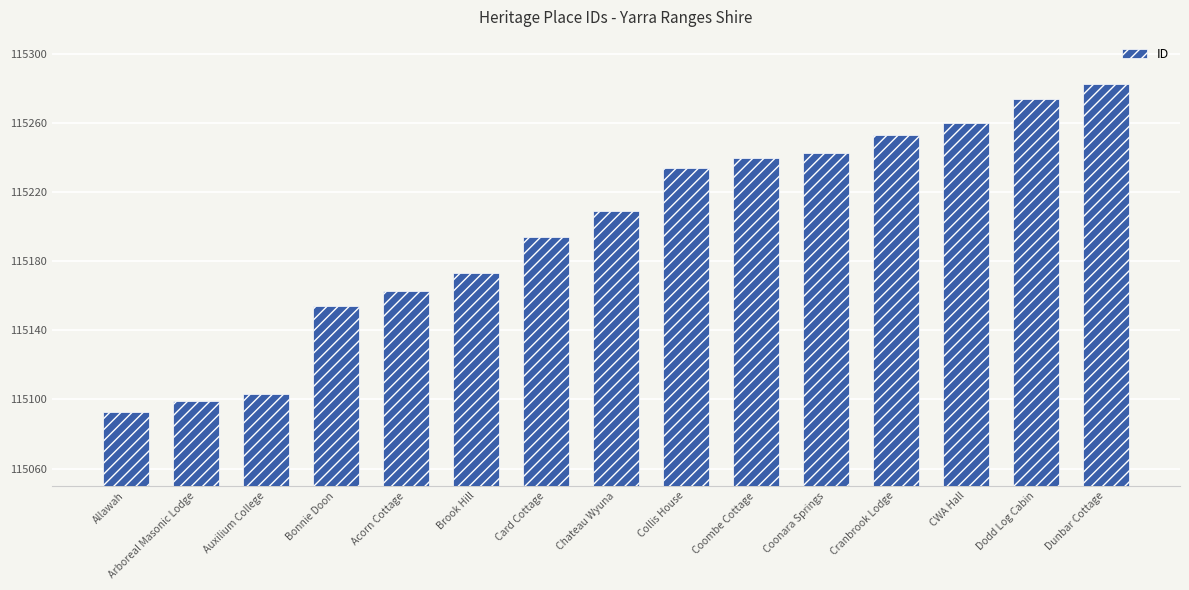

What is the greatest value displayed?

115283